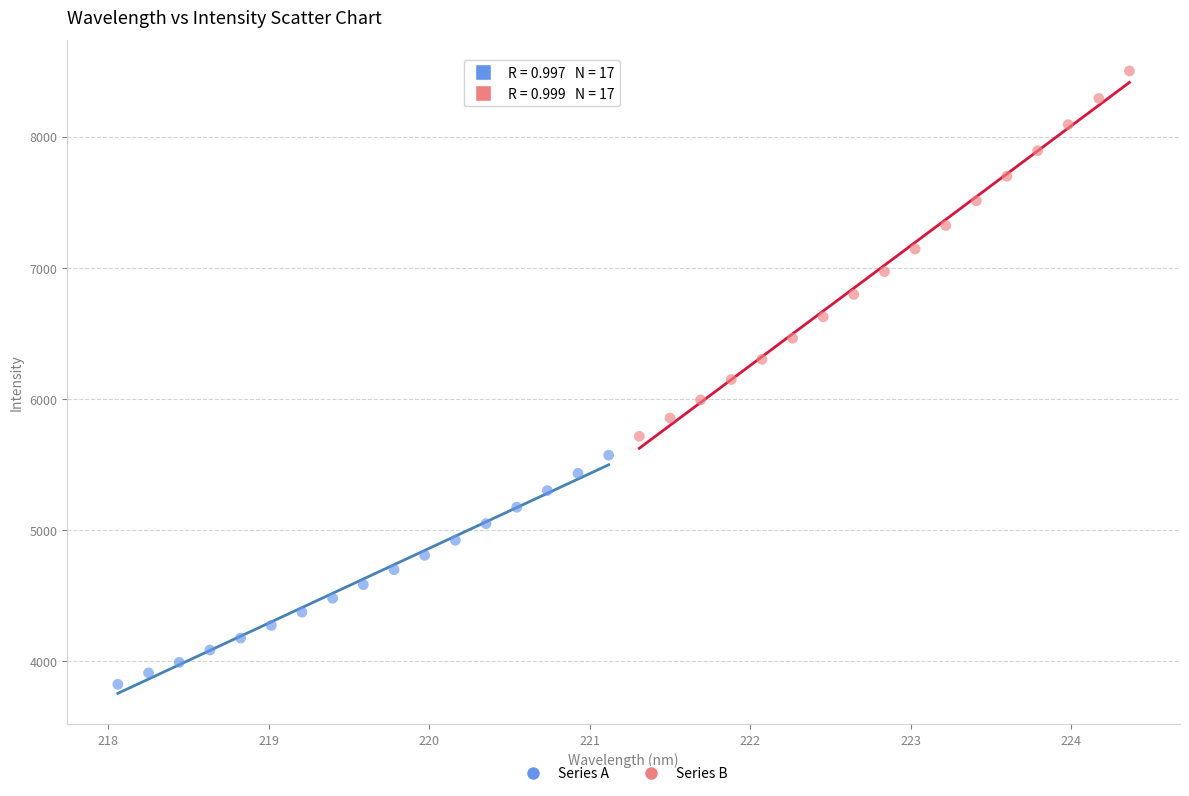

Which series reaches the maximum Y coordinate?

Series B